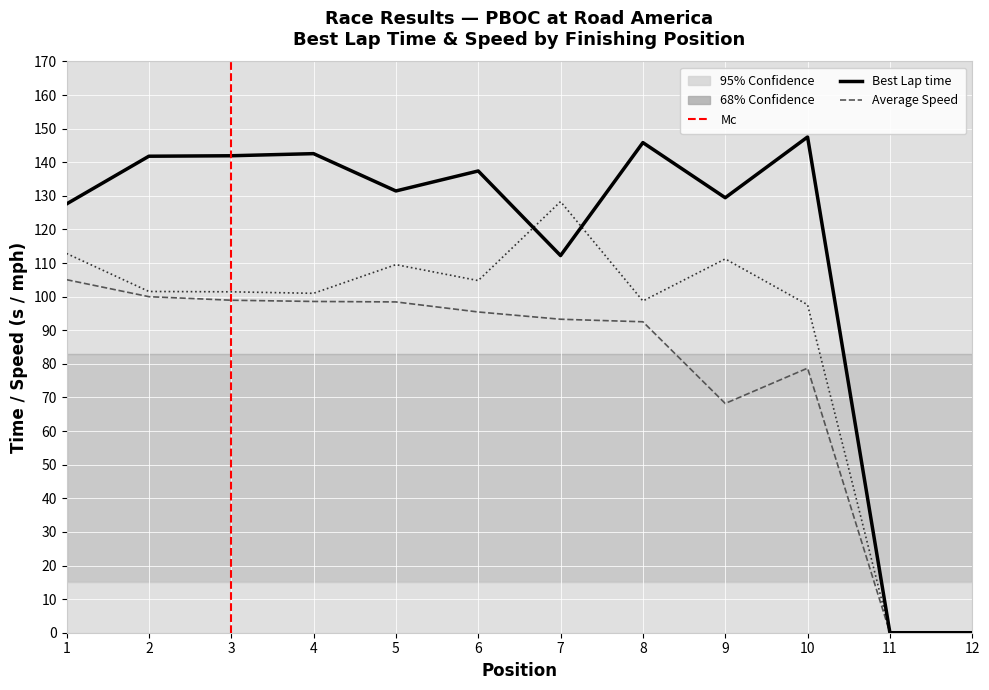

Which category has the lowest value in the Best Speed series?

11